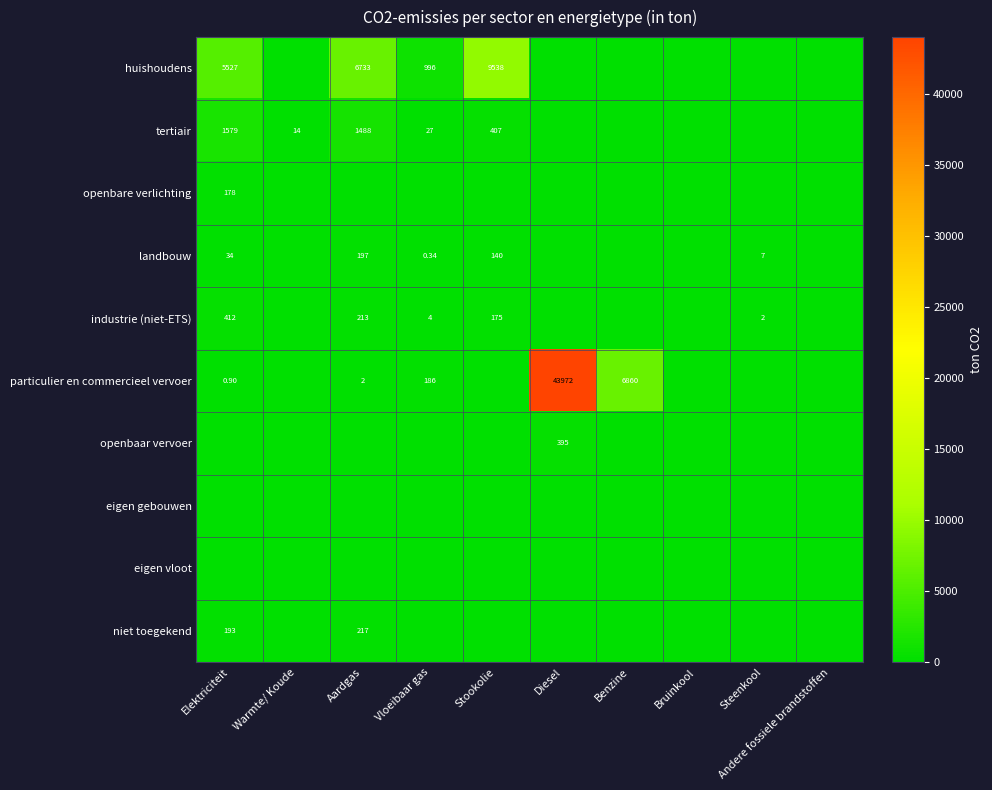

Is the value of landbouw at Elektriciteit greater than the value of tertiair at Elektriciteit?

No